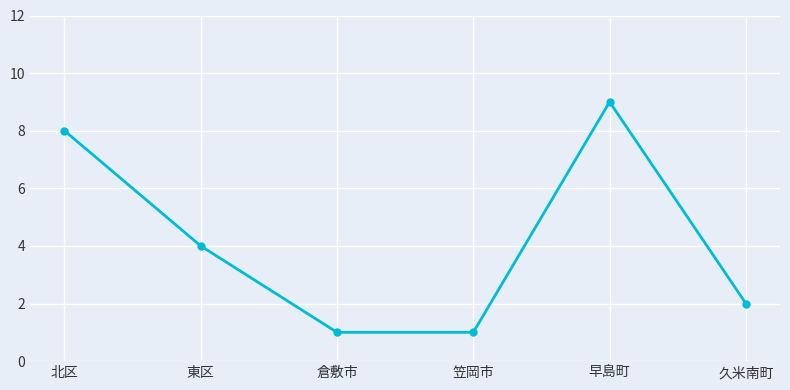

What is the greatest value displayed?

9